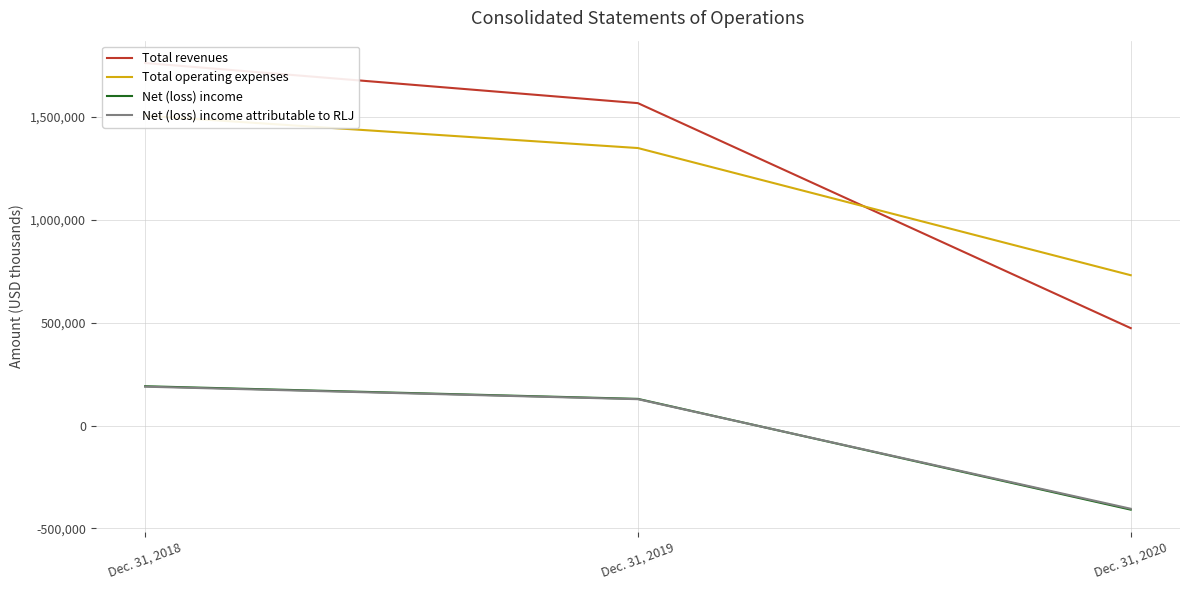

What is the approximate value of Total operating expenses at Dec. 31, 2019, to the nearest 10?

1348040